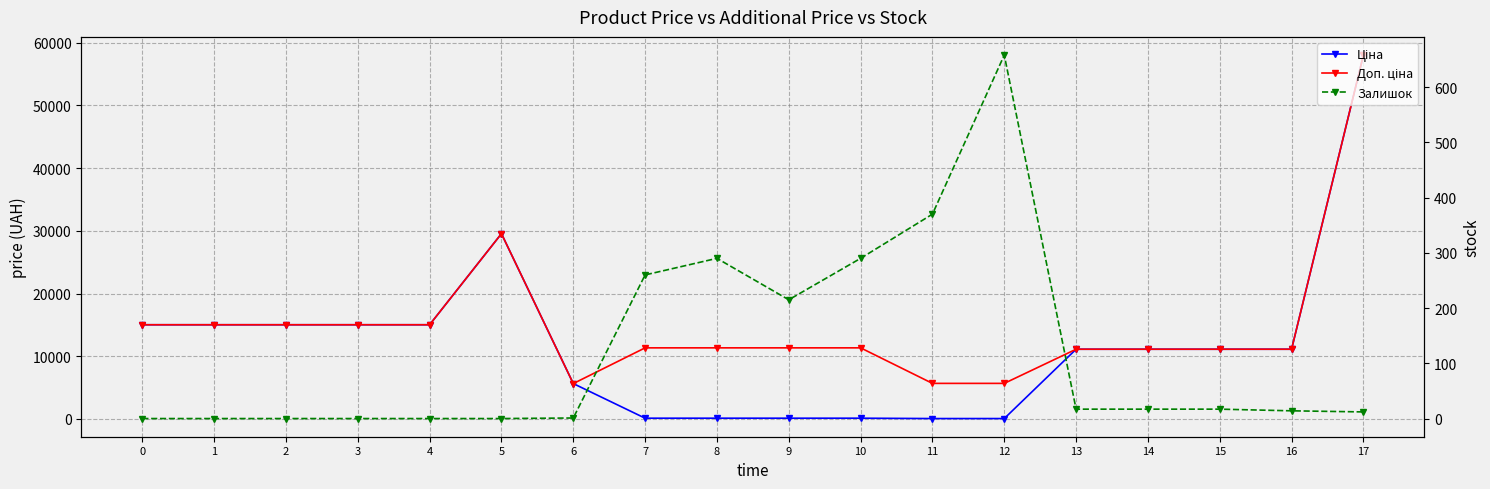

Where does the Залишок series first go above 17?

7